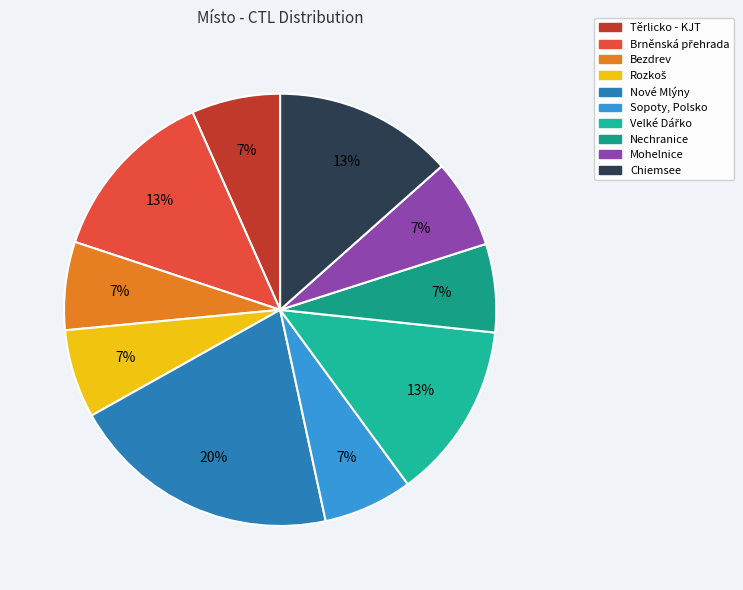

What is the change in value from Velké Dářko to Mohelnice?

-151946